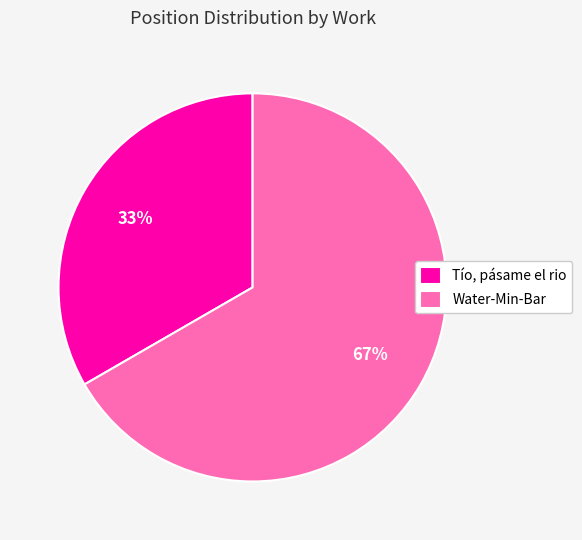

Is it true that Tío, pásame el rio is 33% of the pie?

True